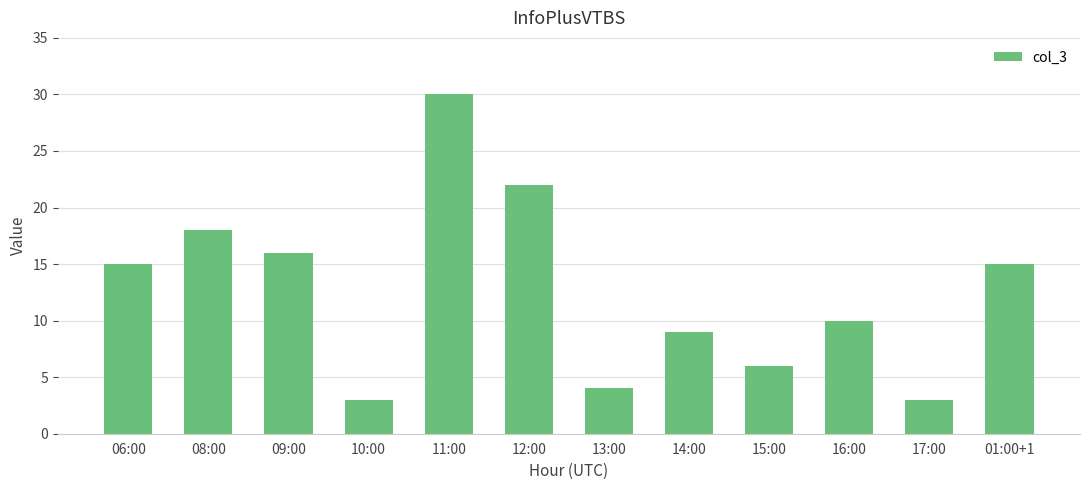

At which label is the value closest to 16?

09:00